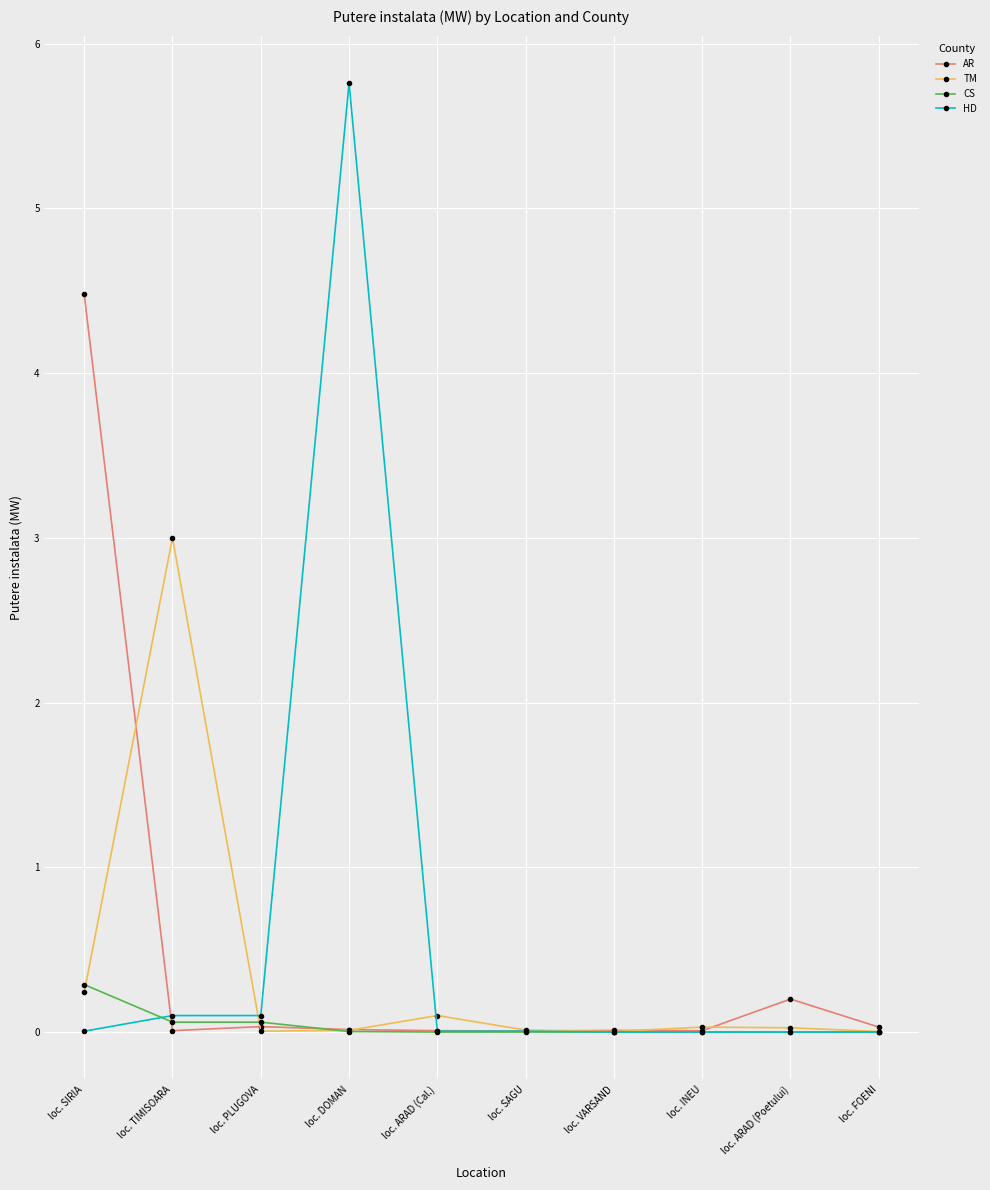

What position from the left is loc. PLUGOVA?

3